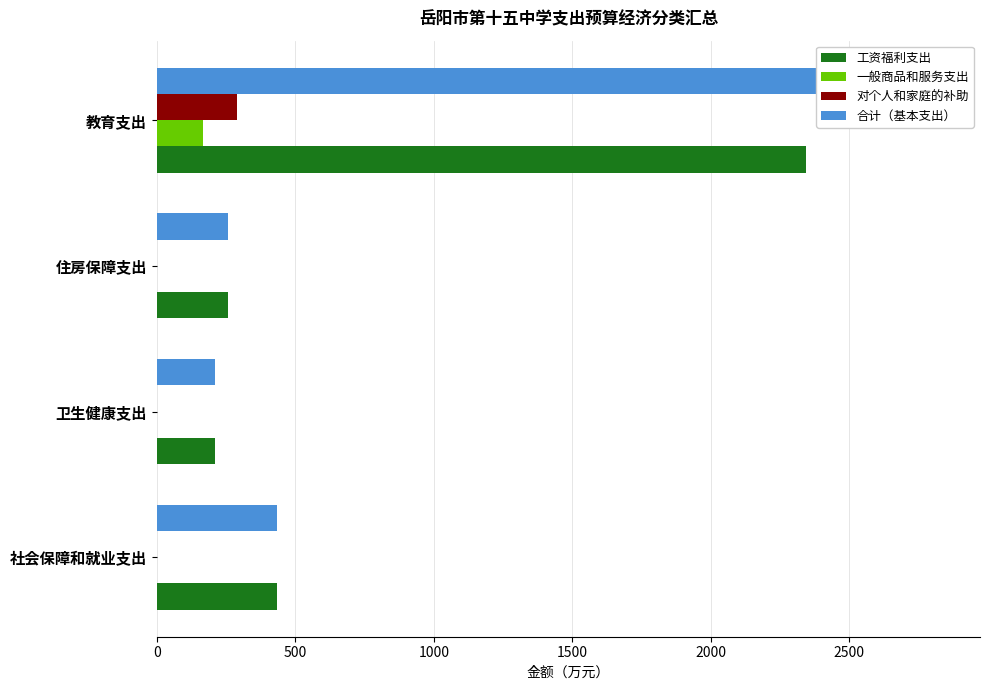

What are all the series names shown in the legend?

工资福利支出, 一般商品和服务支出, 对个人和家庭的补助, 合计（基本支出）